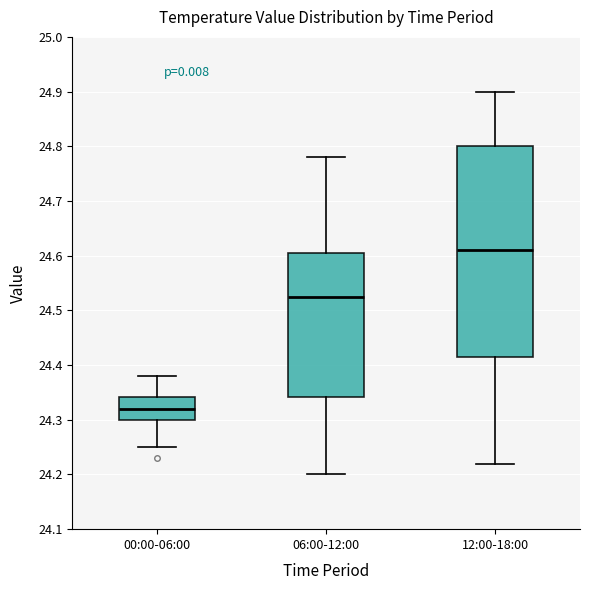

Reading left to right, read every box against the y-axis: the position of its median line, the range the box covers, and the ends of its whiskers. The values are not printed on the chart, so give them approximately, as read against the axis.

00:00-06:00: median 24.32, box 24.30 to 24.34, whiskers 24.25 to 24.38
06:00-12:00: median 24.53, box 24.34 to 24.61, whiskers 24.20 to 24.78
12:00-18:00: median 24.61, box 24.42 to 24.80, whiskers 24.22 to 24.90